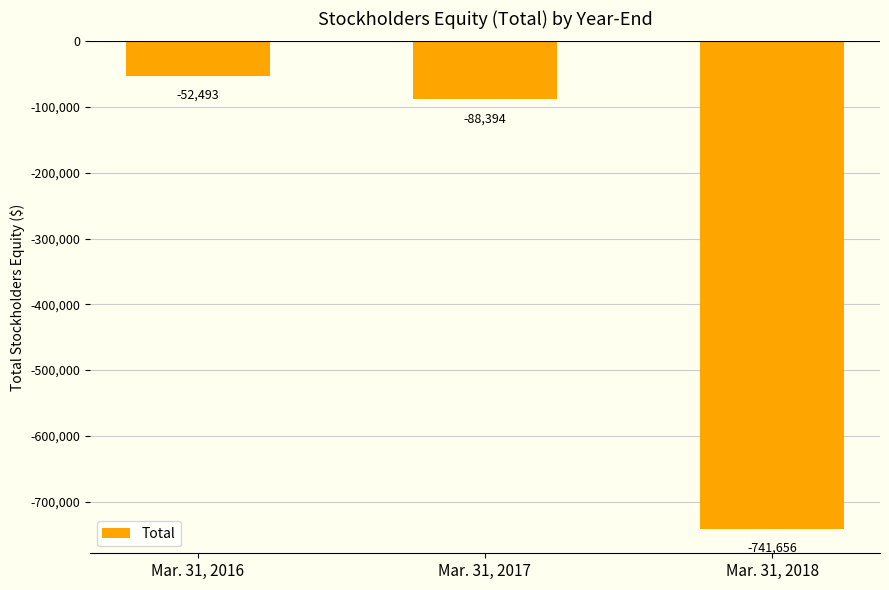

Where does the data first go above -88394?

Mar. 31, 2016